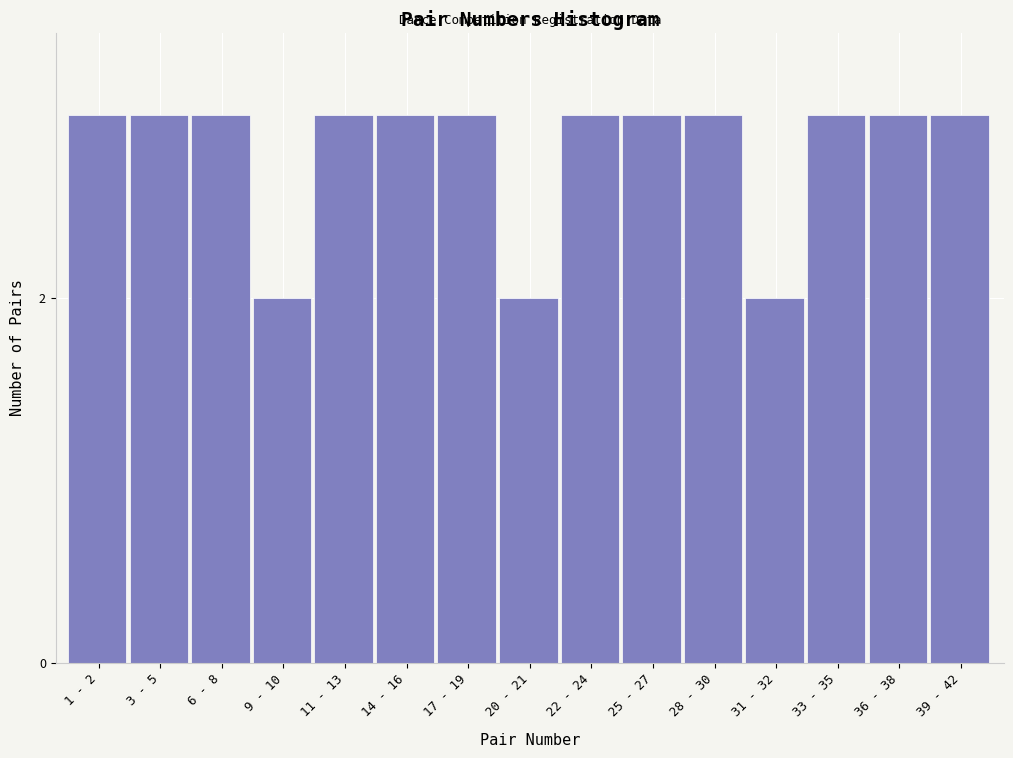

Reading right to left, list all the values displayed in this chart.

3	3	3	2	3	3	3	2	3	3	3	2	3	3	3